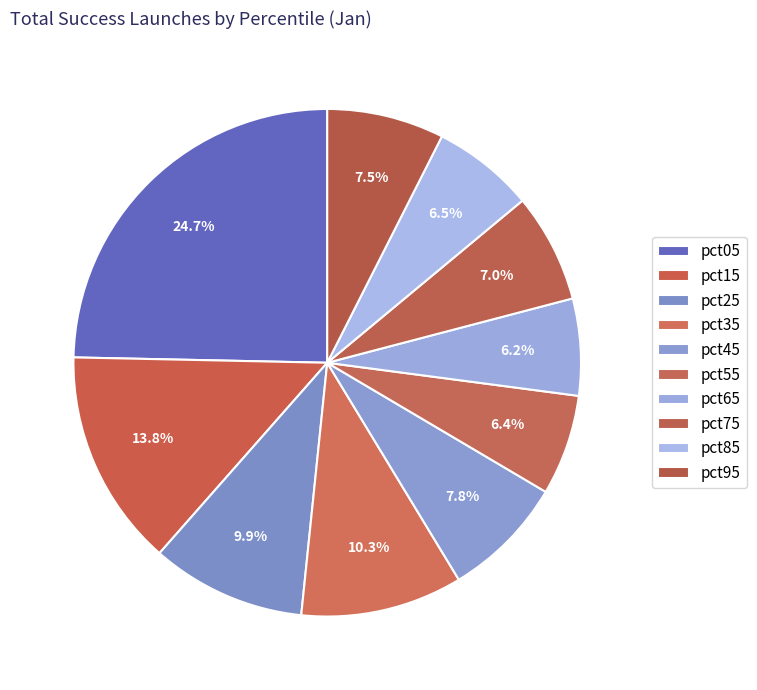

Count the number of slices in the pie.

10